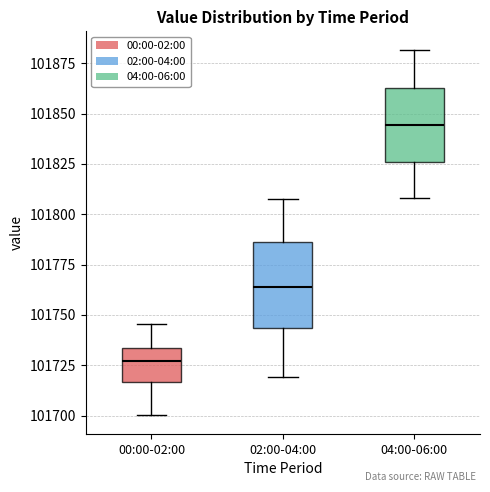

Where does the upper whisker of the box for 04:00-06:00 end on the y-axis? The values are not printed on the chart, so give them approximately, as read against the axis.

101880